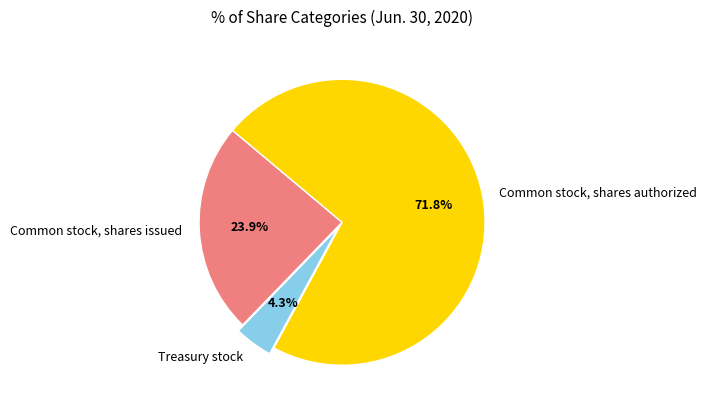

Combined, what portion of the pie is Common stock, shares issued and Common stock, shares authorized?

95.7%